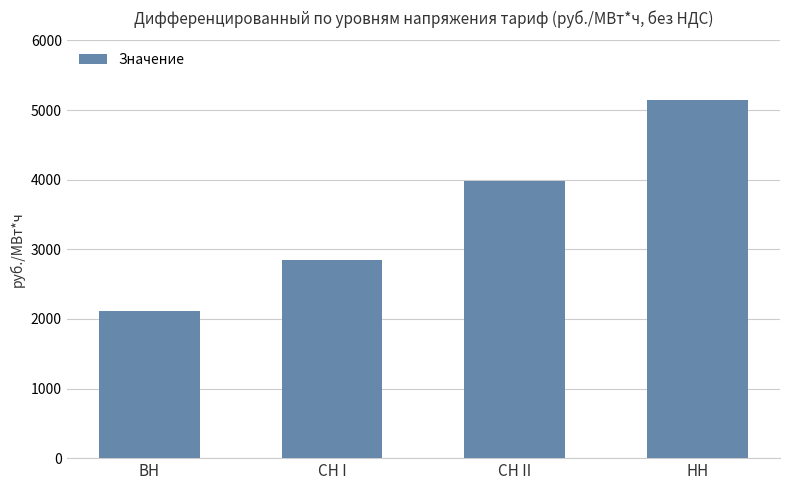

How many series are shown in this chart?

1